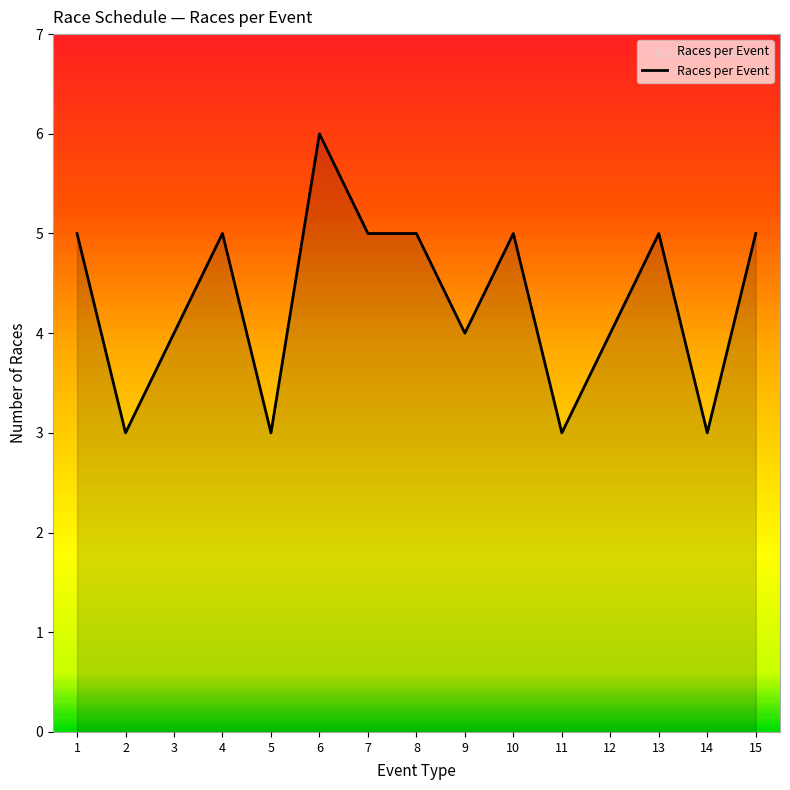

True or false: the data shows 3 at 14.

True